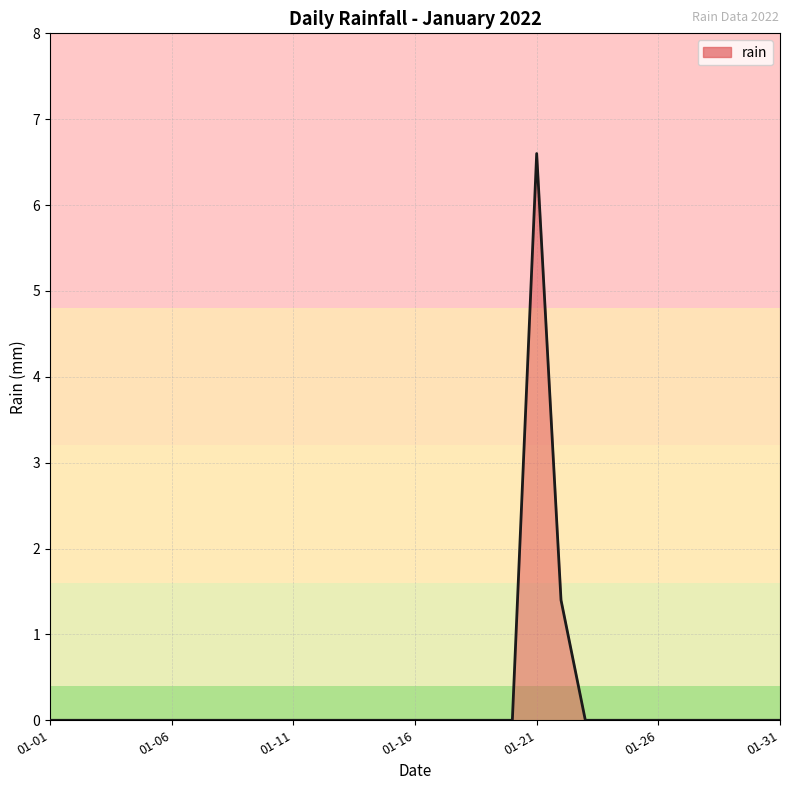

Reading right to left, transcribe all the data shown in this chart.

0.0	0.0	0.0	0.0	0.0	0.0	0.0	0.0	0.0	1.4	6.6	0.0	0.0	0.0	0.0	0.0	0.0	0.0	0.0	0.0	0.0	0.0	0.0	0.0	0.0	0.0	0.0	0.0	0.0	0.0	0.0